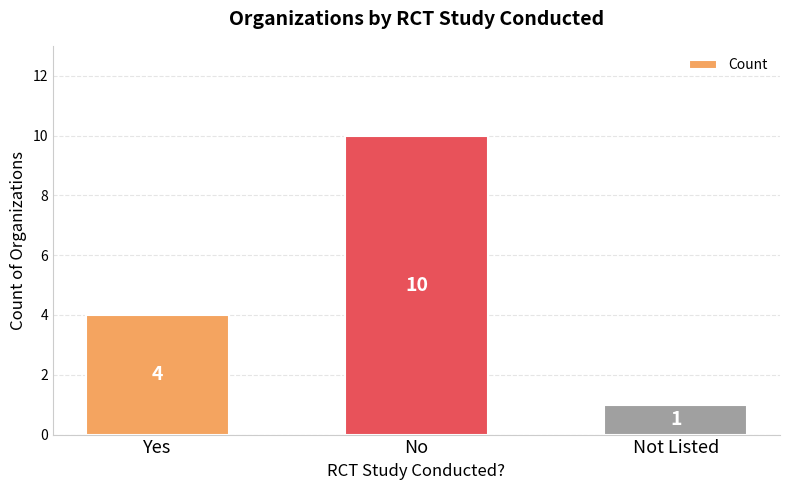

What is the minimum value shown in the chart?

1